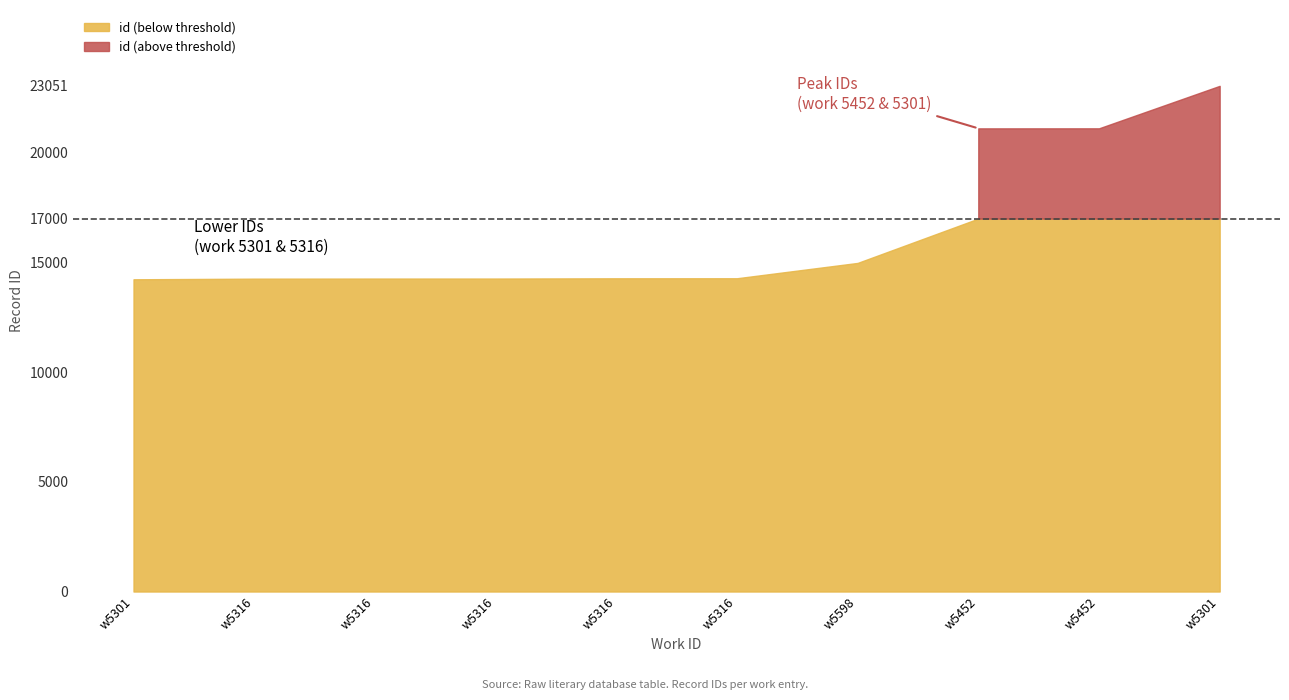

Reading left to right, transcribe all the data shown in this chart.

5301=14233	5316=14262	5316=14266	5316=14267	5316=14278	5316=14280	5598=14979	5452=21113	5452=21115	5301=23051